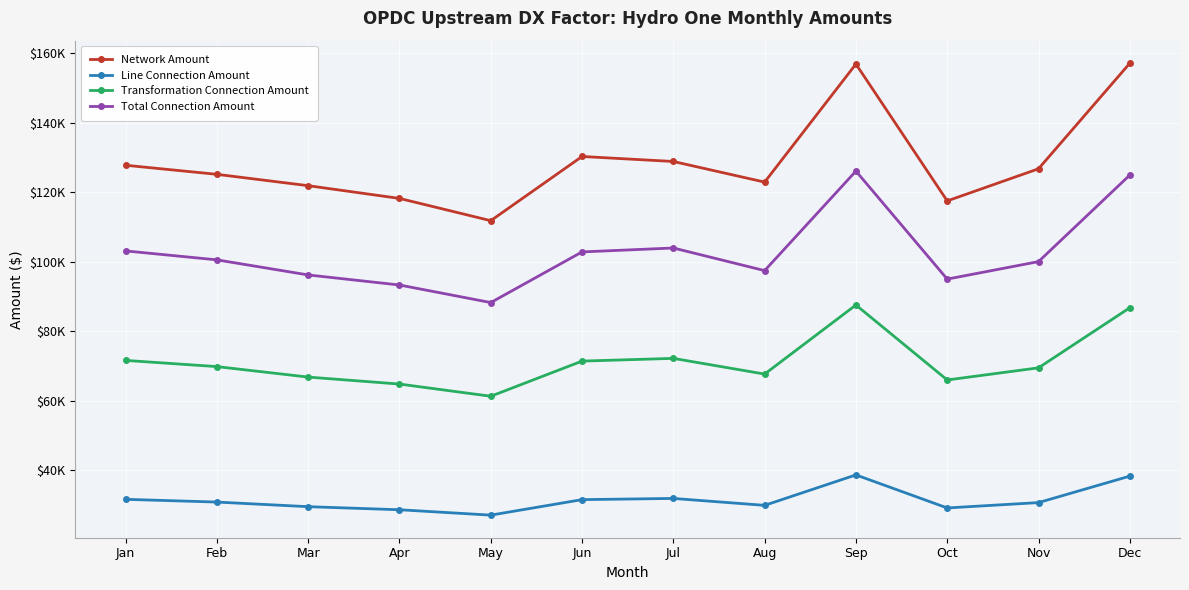

What is the difference between the second highest and second lowest values in the Line Connection Amount series?

9686.3